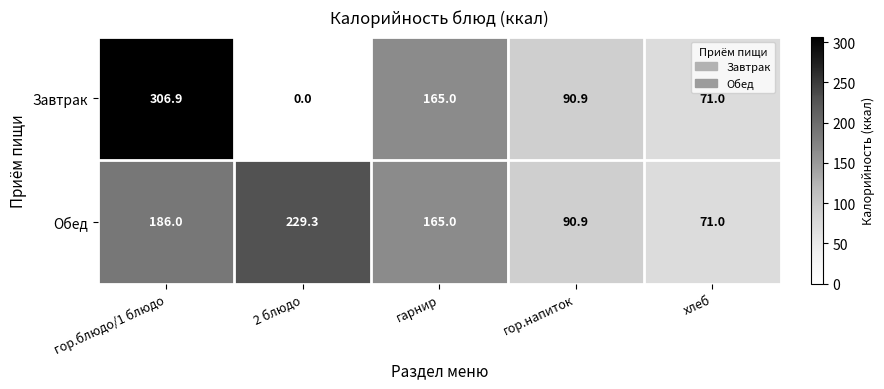

Reading left to right, what are all the values shown in this chart?

Завтрак: гор.блюдо/1 блюдо=306.9	2 блюдо=0.0	гарнир=165.0	гор.напиток=90.9	хлеб=71.0
Обед: гор.блюдо/1 блюдо=186.0	2 блюдо=229.3	гарнир=165.0	гор.напиток=90.9	хлеб=71.0